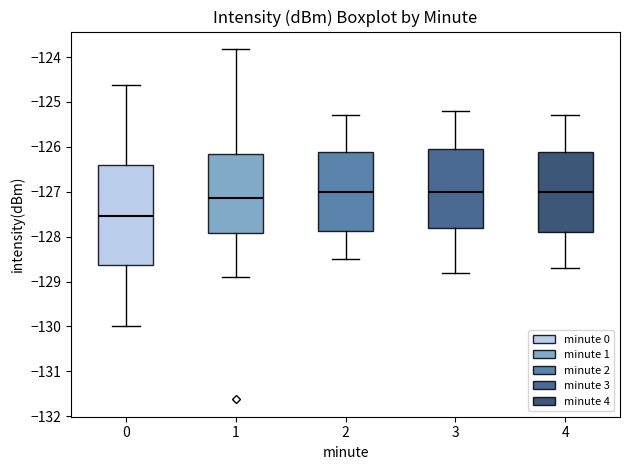

Which box's median line is the lowest?

0